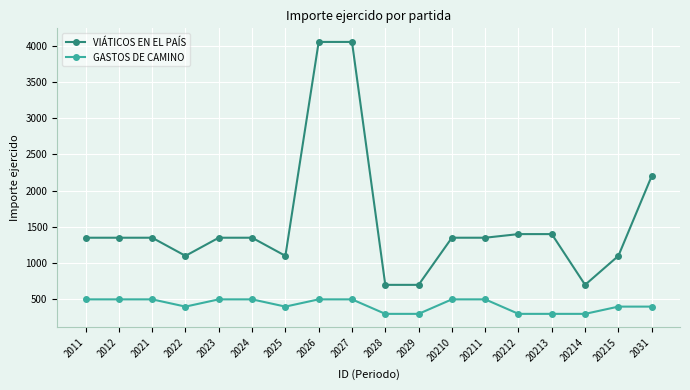

List the series in order of their overall mean, lowest first.

GASTOS DE CAMINO, VIÁTICOS EN EL PAÍS